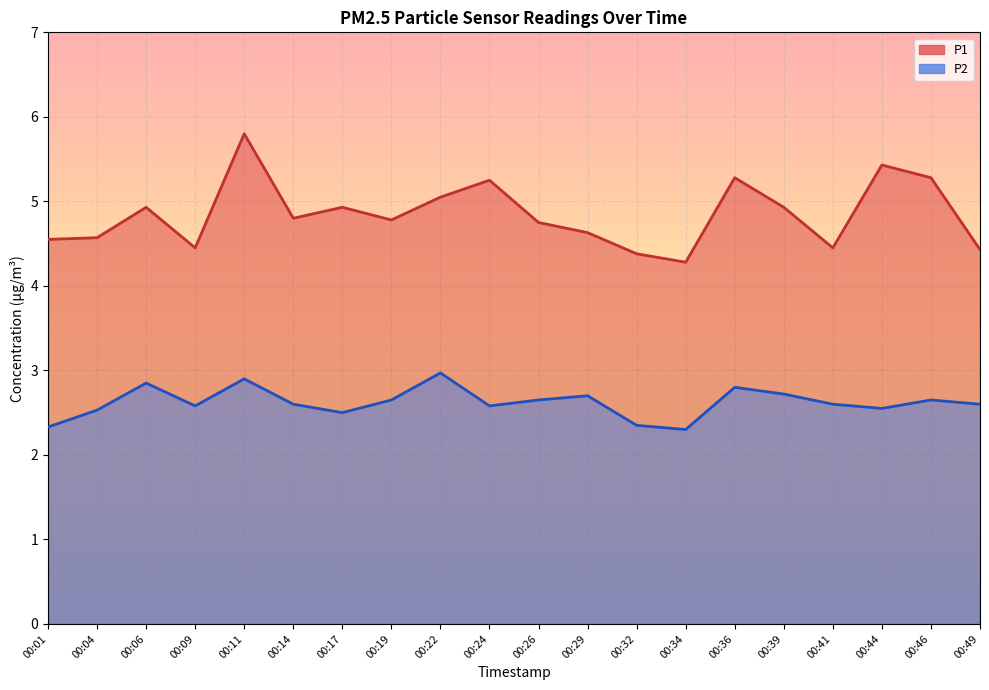

Reading left to right, transcribe all the data shown in this chart.

P1: 00:01=4.5	00:04=4.6	00:06=4.9	00:09=4.5	00:11=5.8	00:14=4.8	00:17=4.9	00:19=4.8	00:22=5.0	00:24=5.2	00:26=4.8	00:29=4.6	00:32=4.4	00:34=4.3	00:36=5.3	00:39=4.9	00:41=4.5	00:44=5.4	00:46=5.3	00:49=4.4
P2: 00:01=2.3	00:04=2.5	00:06=2.9	00:09=2.6	00:11=2.9	00:14=2.6	00:17=2.5	00:19=2.6	00:22=3.0	00:24=2.6	00:26=2.6	00:29=2.7	00:32=2.4	00:34=2.3	00:36=2.8	00:39=2.7	00:41=2.6	00:44=2.5	00:46=2.6	00:49=2.6